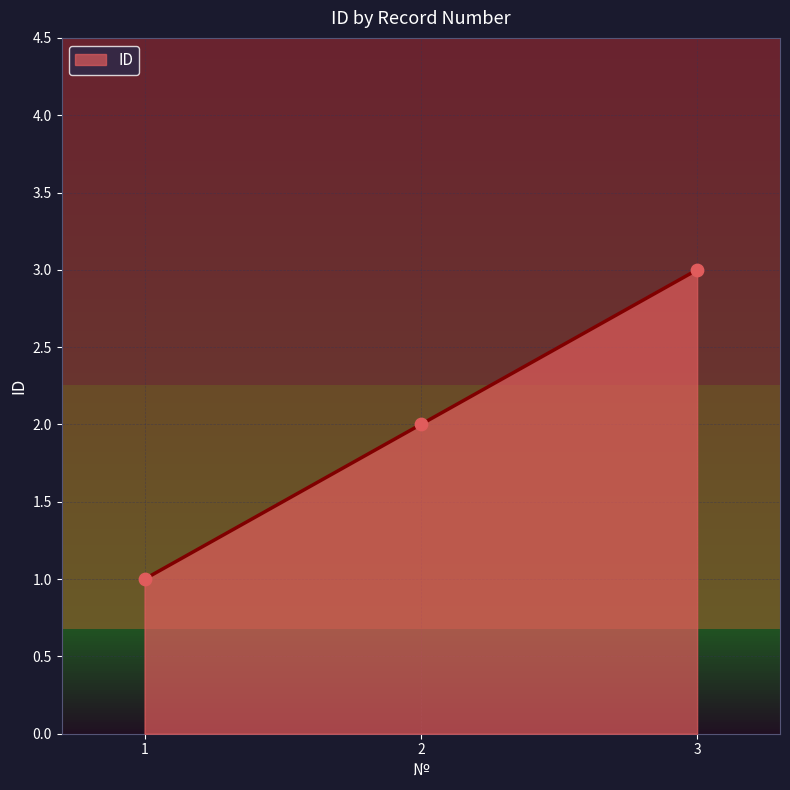

What is the change in value from 1 to 3?

+2